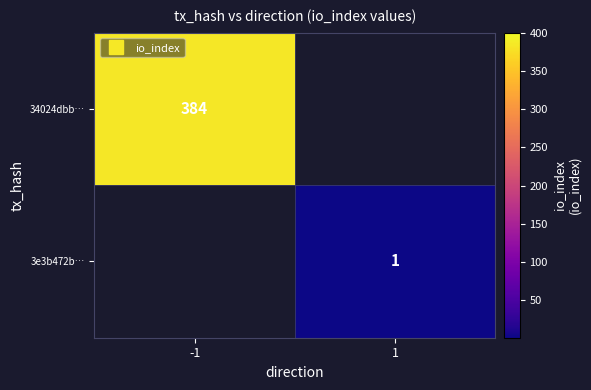

What is the maximum value shown in the chart?

384.0